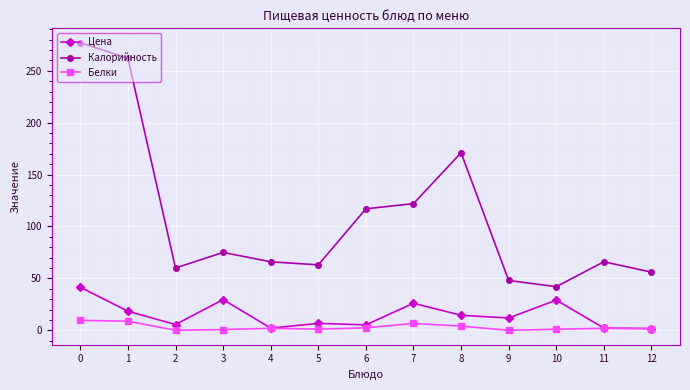

What is the difference between the Белки values at 11 and 0?

7.6